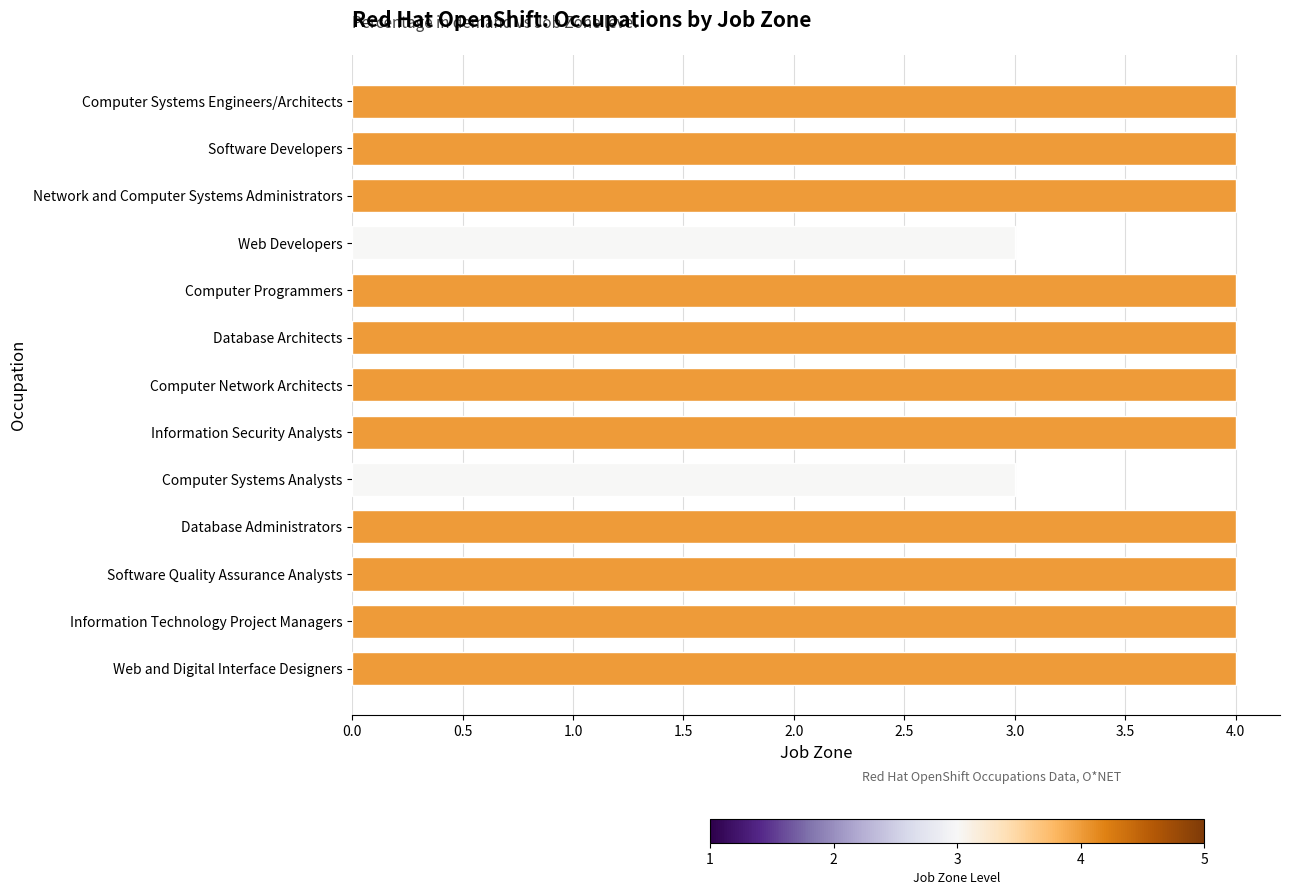

How many bars are there in total?

13